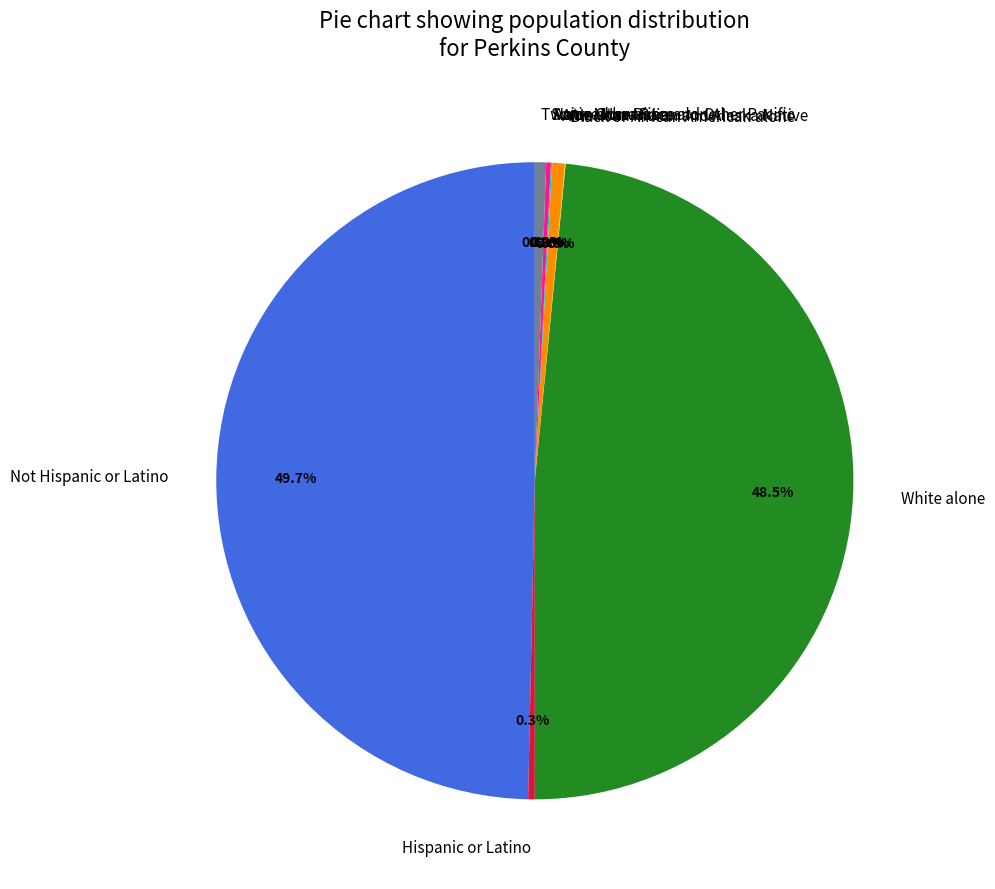

Rank the categories by value from lowest to highest.

Native Hawaiian and Other Pacific, Black or African American alone, Asian alone, Some Other Race alone, Hispanic or Latino, Two or More Races, American Indian and Alaska Native, White alone, Not Hispanic or Latino